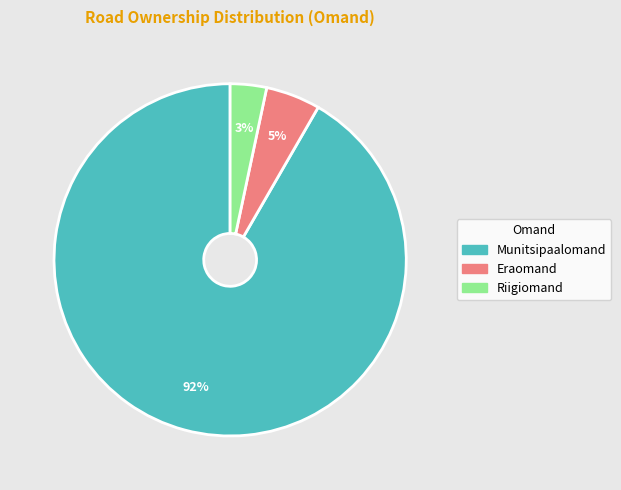

To the nearest percent, what is the combined percentage of Riigiomand and Munitsipaalomand?

95%